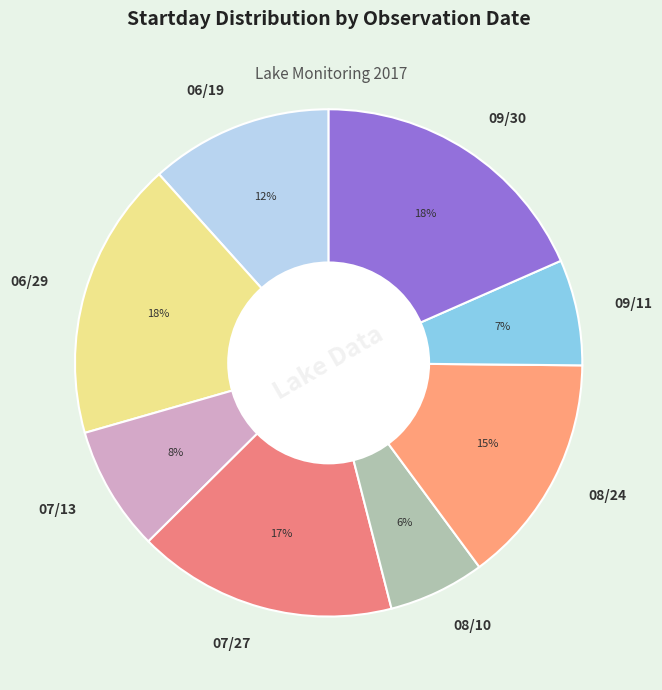

To the nearest percent, what is the combined percentage of 08/24 and 09/30?

33%